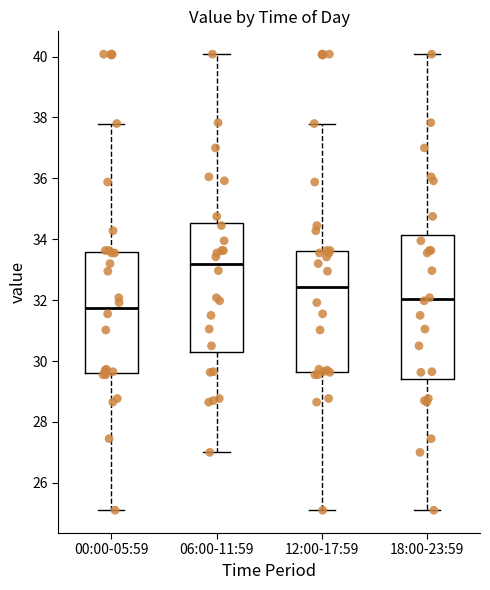

Comparing the boxes themselves (not the whiskers), which one is the tallest?

18:00-23:59